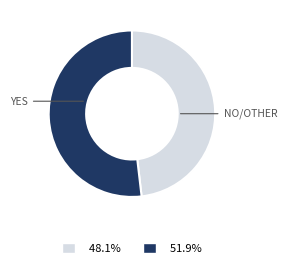

Which category has the biggest portion of the pie?

Suit: Yes